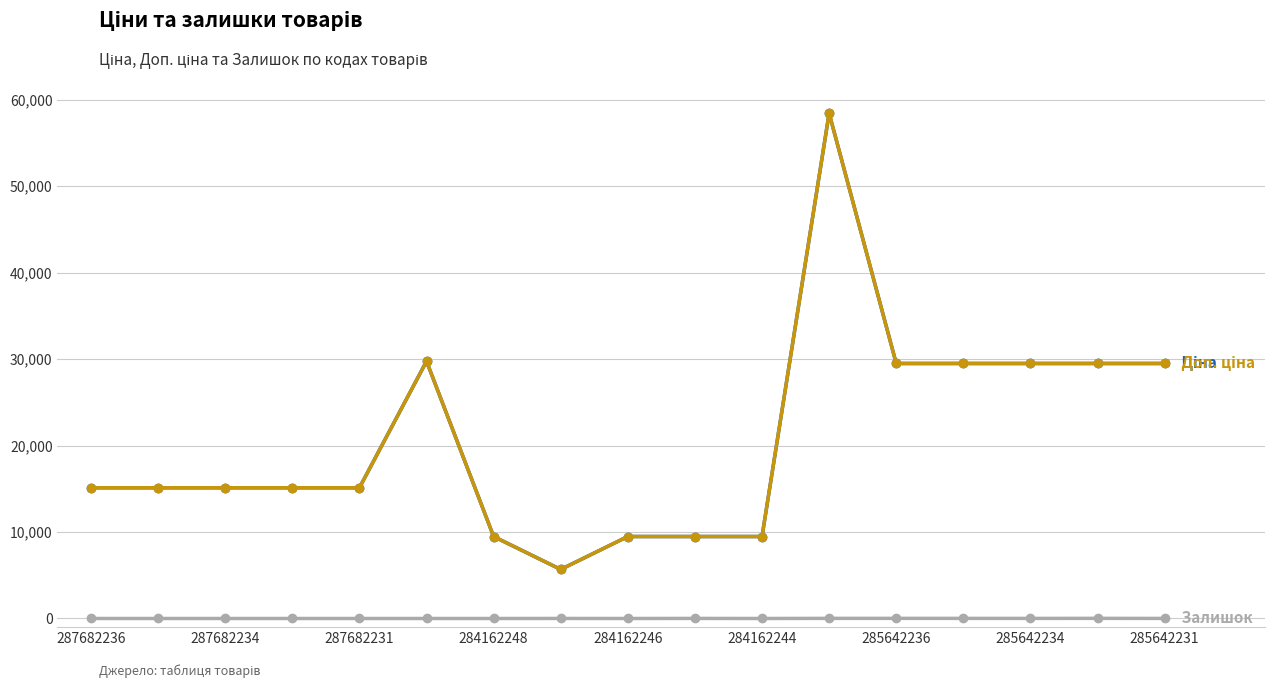

At which category does the chart reach its peak across all series?

11